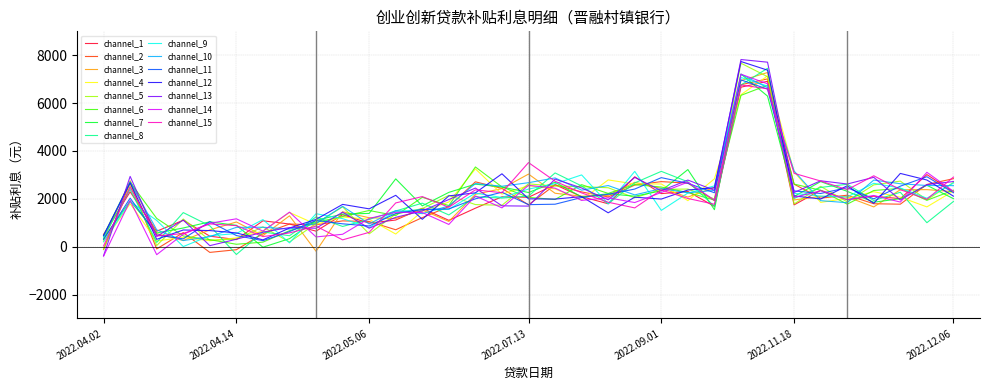

What is the greatest value displayed?

7821.4